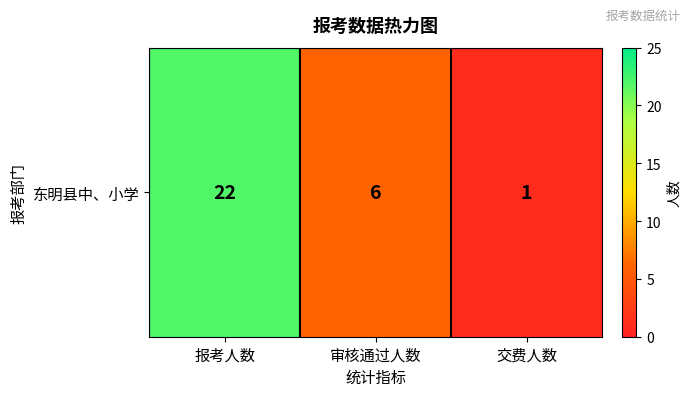

What is the sum of all values?

29